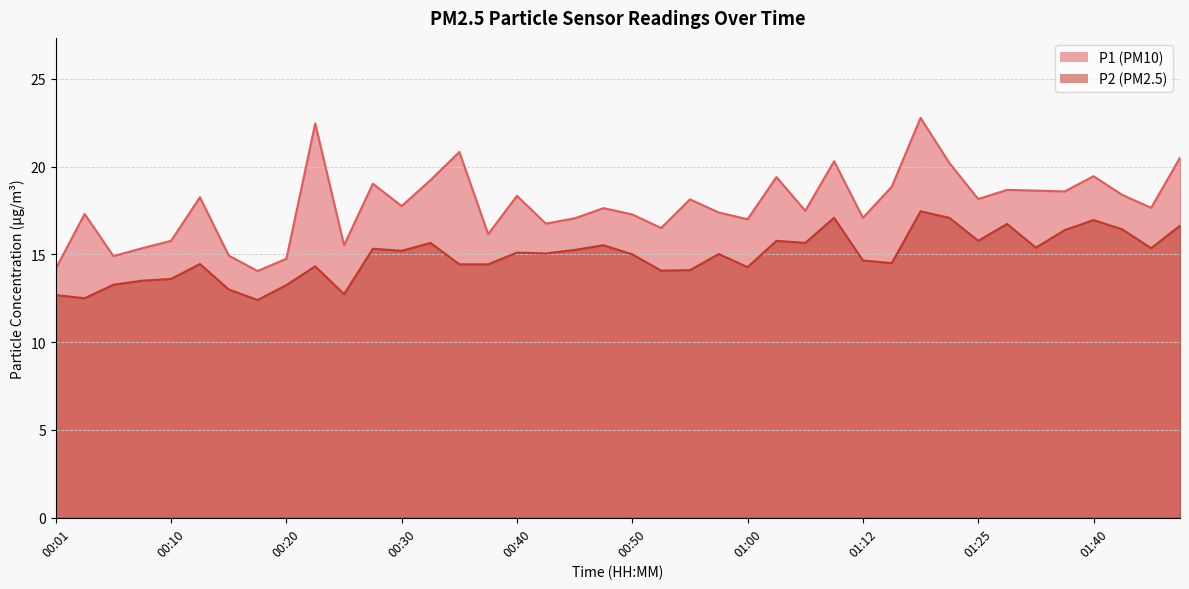

What are all the series names shown in the legend?

P1, P2